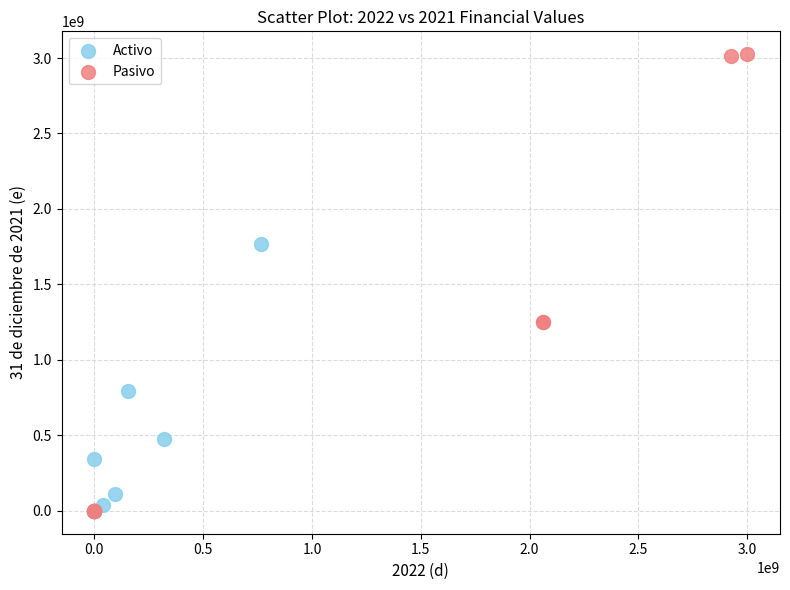

Which series contains the highest Y value?

Pasivo